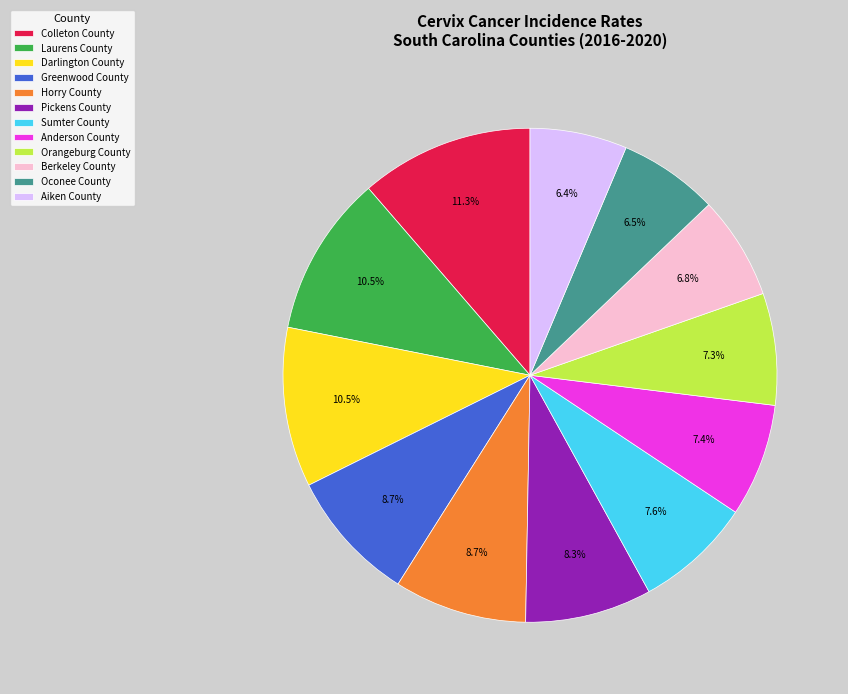

Is Laurens County the majority of the pie?

No